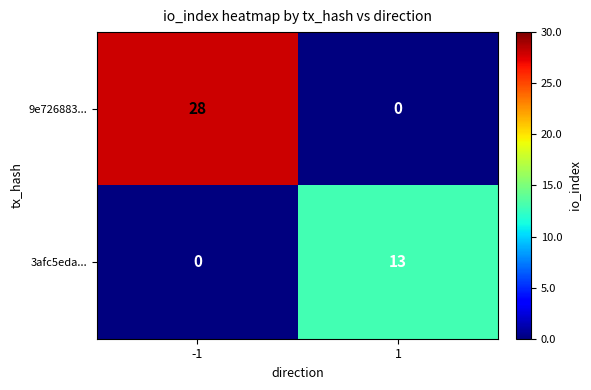

What is the highest value of the 9e726883... series?

28